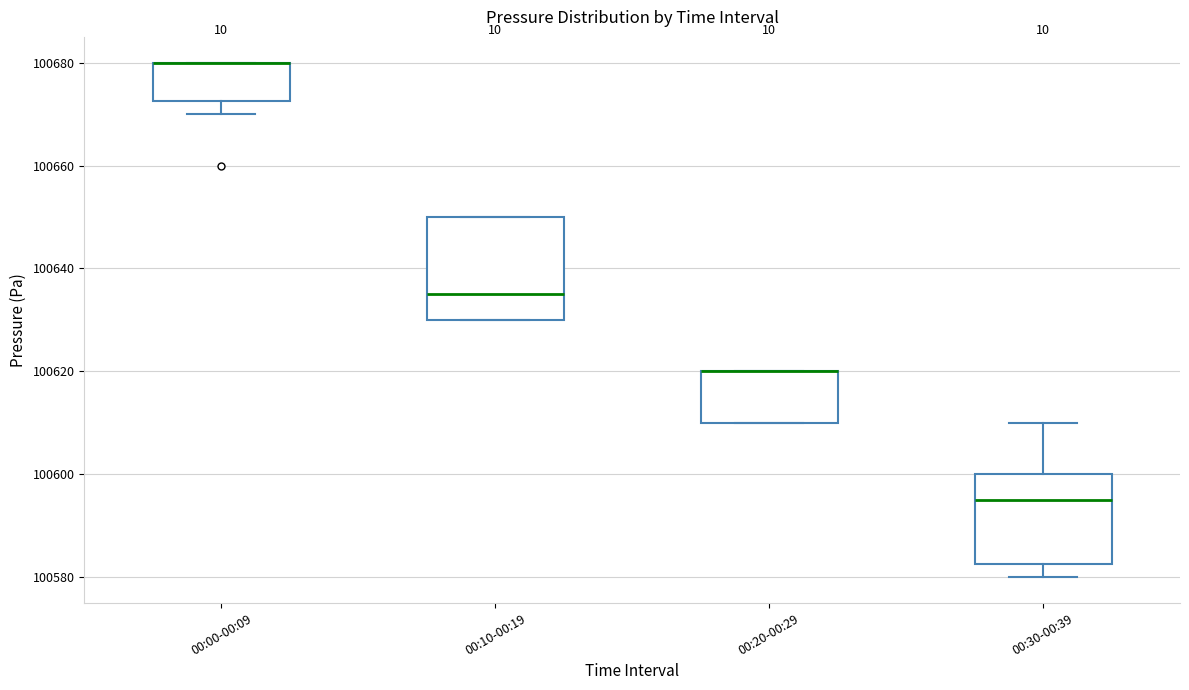

Reading left to right, read every box against the y-axis: the position of its median line, the range the box covers, and the ends of its whiskers. The values are not printed on the chart, so give them approximately, as read against the axis.

00:00-00:09: median 100680 (drawn on the box's upper edge), box 100672 to 100680, whiskers 100670 to 100680
00:10-00:19: median 100636, box 100630 to 100650, whiskers 100630 to 100650
00:20-00:29: median 100620 (drawn on the box's upper edge), box 100610 to 100620, whiskers 100610 to 100620
00:30-00:39: median 100596, box 100582 to 100600, whiskers 100580 to 100610